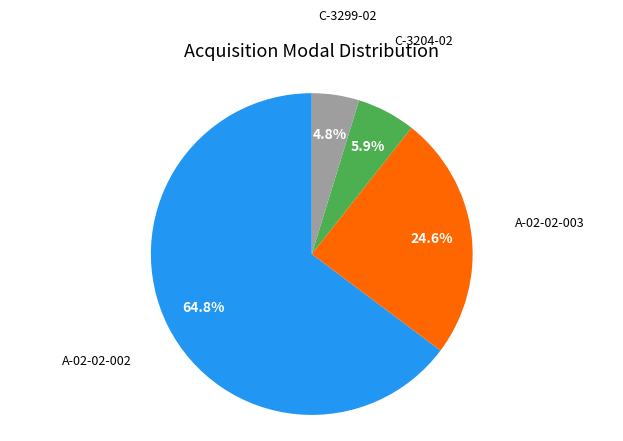

Does any single category account for the majority?

Yes